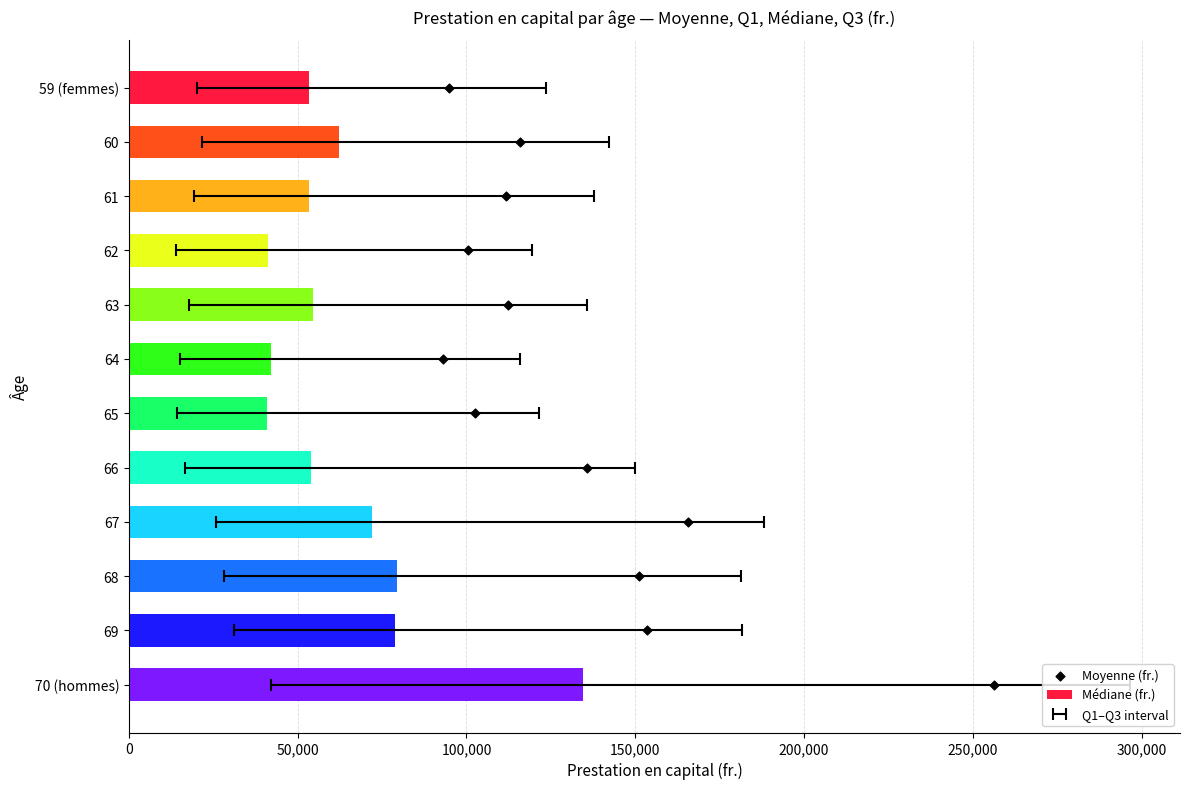

What are all the series names shown in the legend?

Médiane (fr.), Moyenne (fr.)